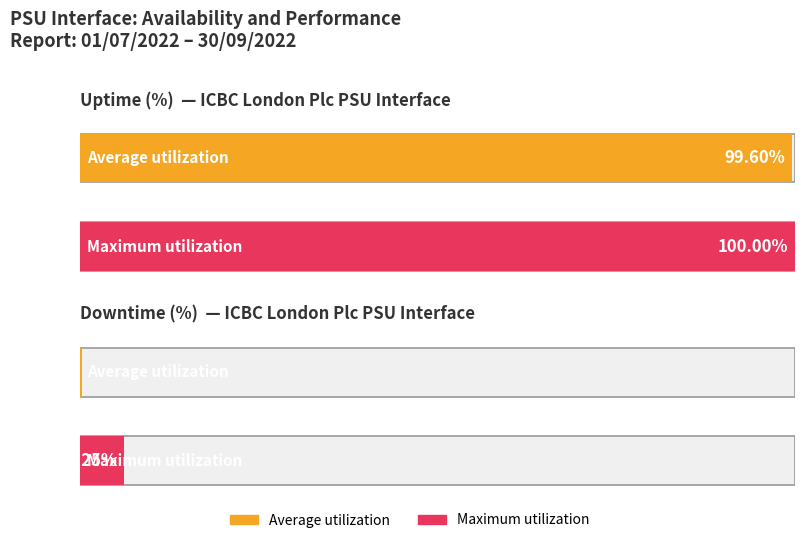

Does the chart contain stacked bars?

No